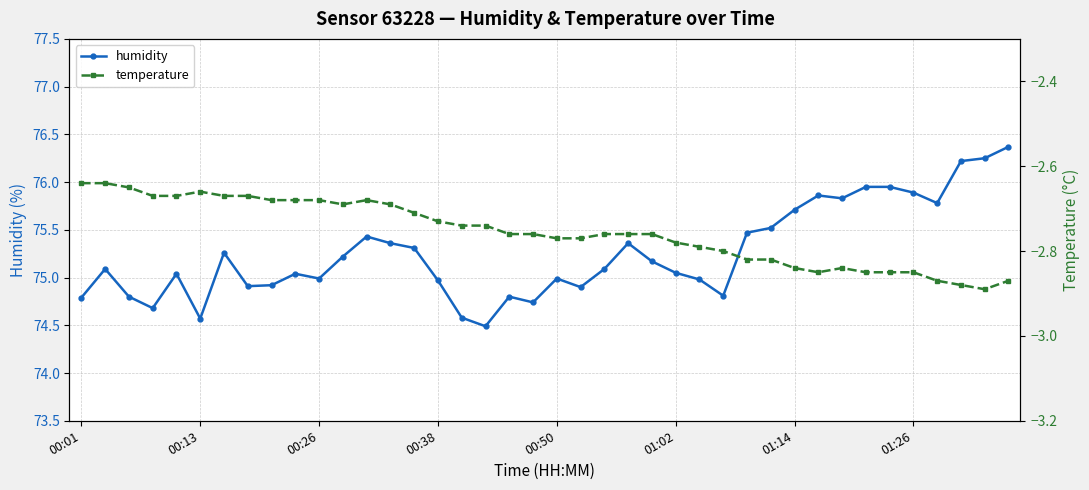

At which category is the sum across all series the highest?

39